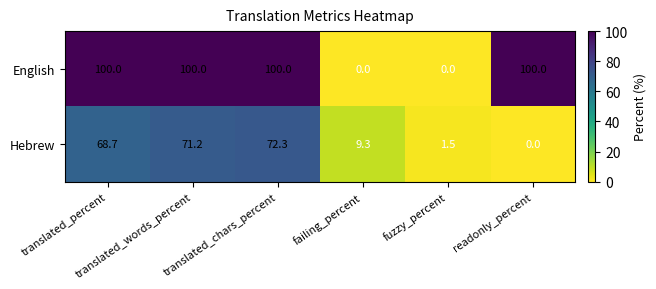

Which series has the largest total across all categories?

English